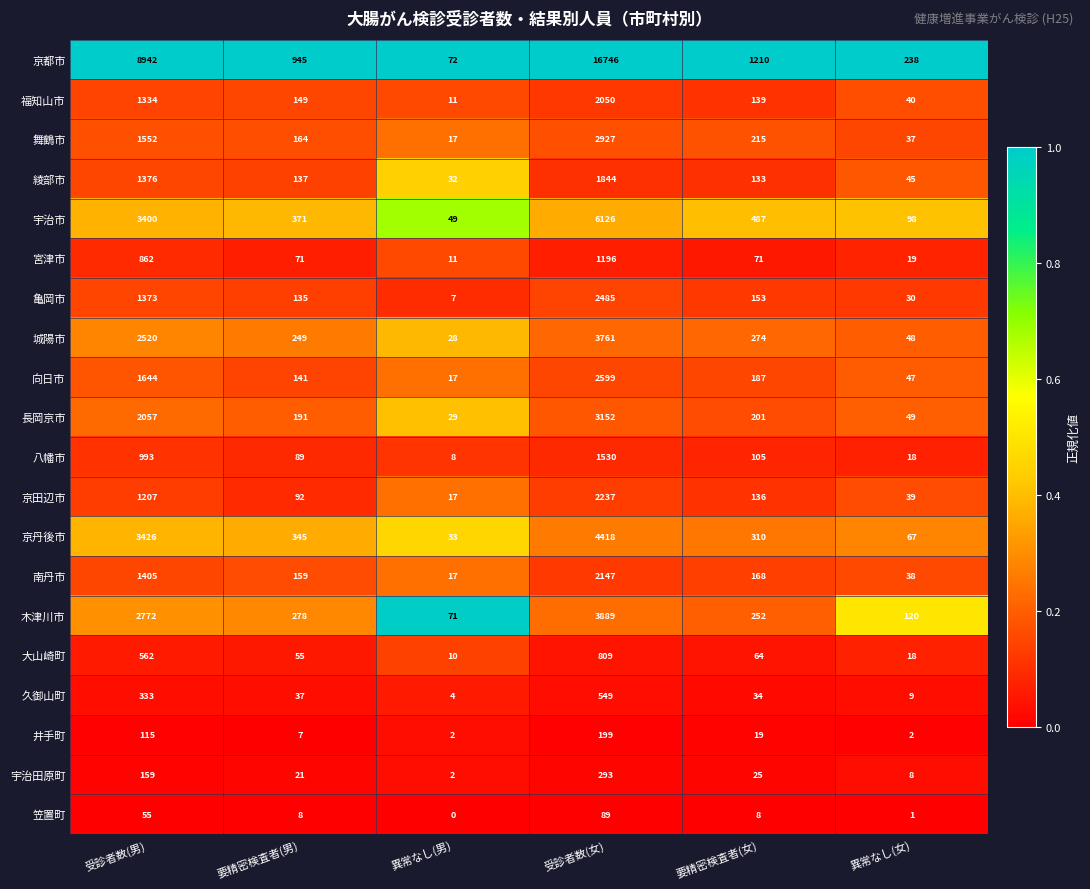

At how many categories does at least one series exceed 0?

6